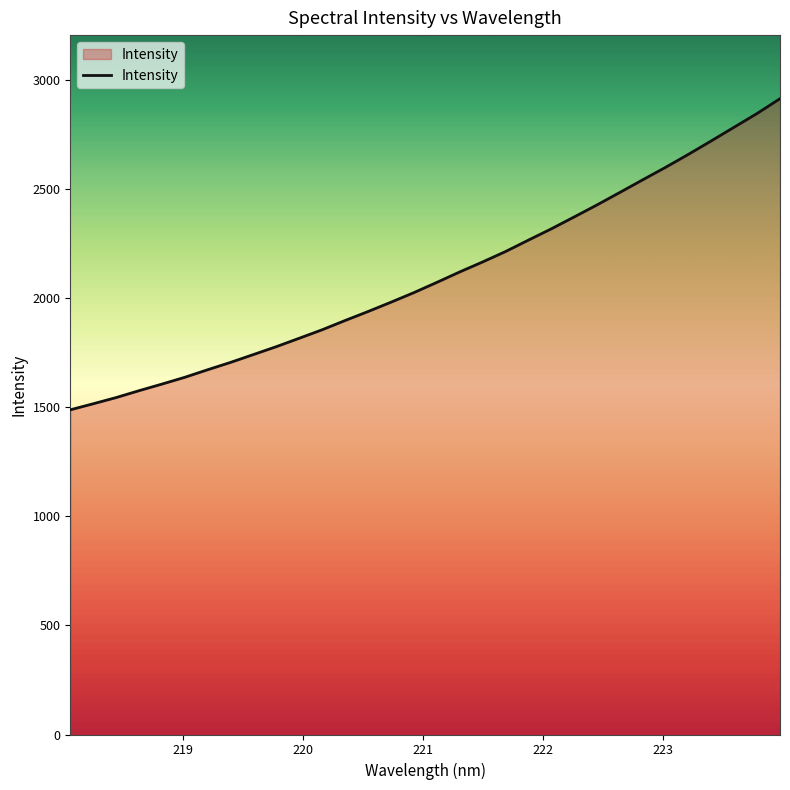

True or false: there are more than 2 points higher than both neighbors.

False